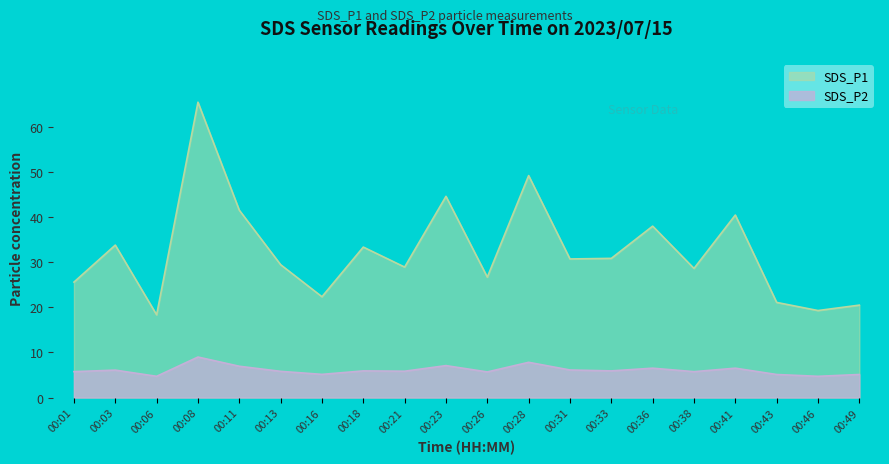

Between 00:23 and 00:18, which is larger?

00:23